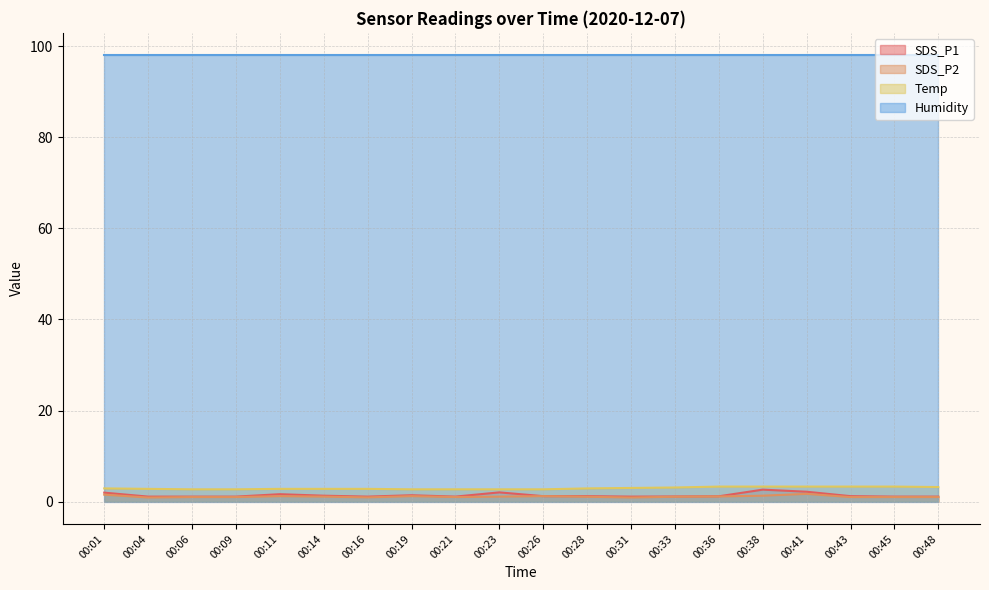

What is the difference between the highest and lowest values at 00:26?

96.8